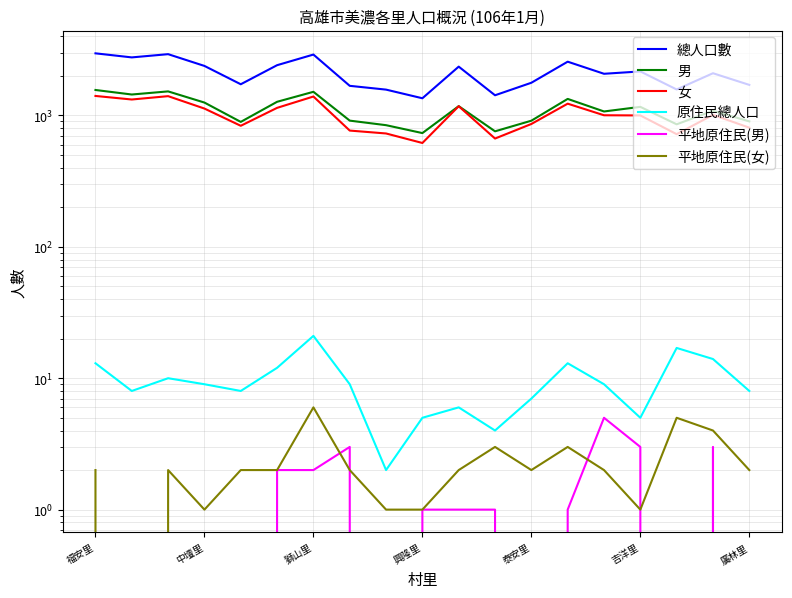

Reading left to right, what are all the values shown in this chart?

總人口數: 2969	2765	2926	2381	1727	2412	2906	1680	1572	1351	2352	1424	1773	2565	2075	2162	1576	2095	1708
男: 1562	1443	1524	1253	893	1270	1513	913	843	734	1177	757	912	1336	1072	1162	856	1085	901
女: 1407	1322	1402	1128	834	1142	1393	767	729	617	1175	667	861	1229	1003	1000	720	1010	807
原住民總人口: 13	8	10	9	8	12	21	9	2	5	6	4	7	13	9	5	17	14	8
平地原住民(男): 0	0	0	0	0	2	2	3	0	1	1	1	0	1	5	3	0	3	0
平地原住民(女): 2	0	2	1	2	2	6	2	1	1	2	3	2	3	2	1	5	4	2